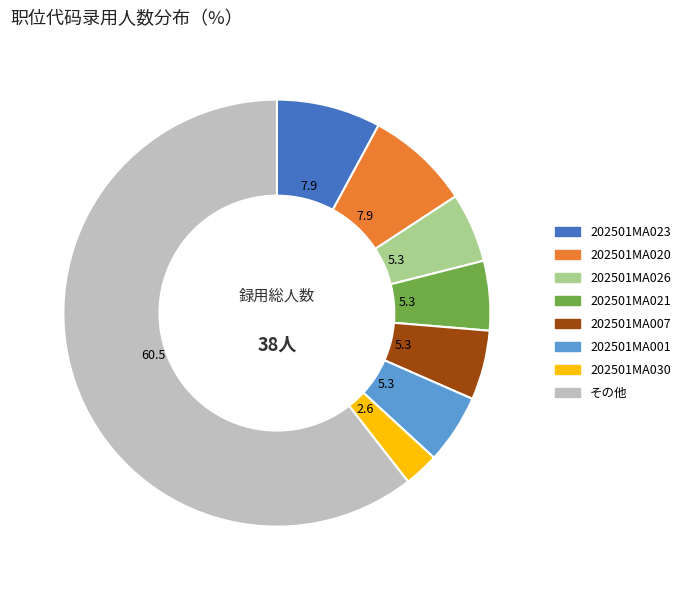

Approximately how many times larger is the value at 202501MA020 compared to 202501MA001?

1.5